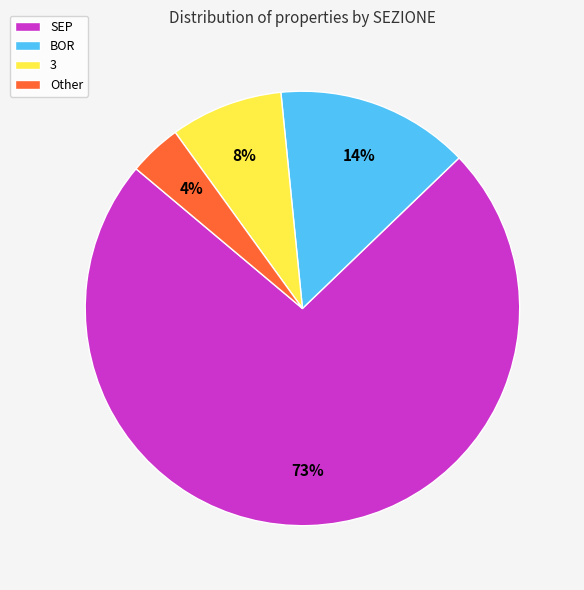

To the nearest percent, what percentage of the pie is 3?

8%